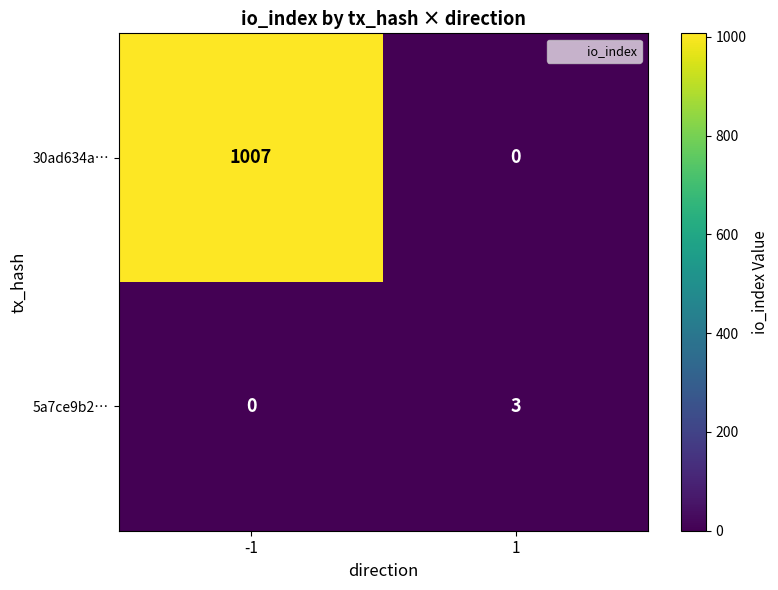

True or false: 5a7ce9b2… has a value of 5 at 1.

False